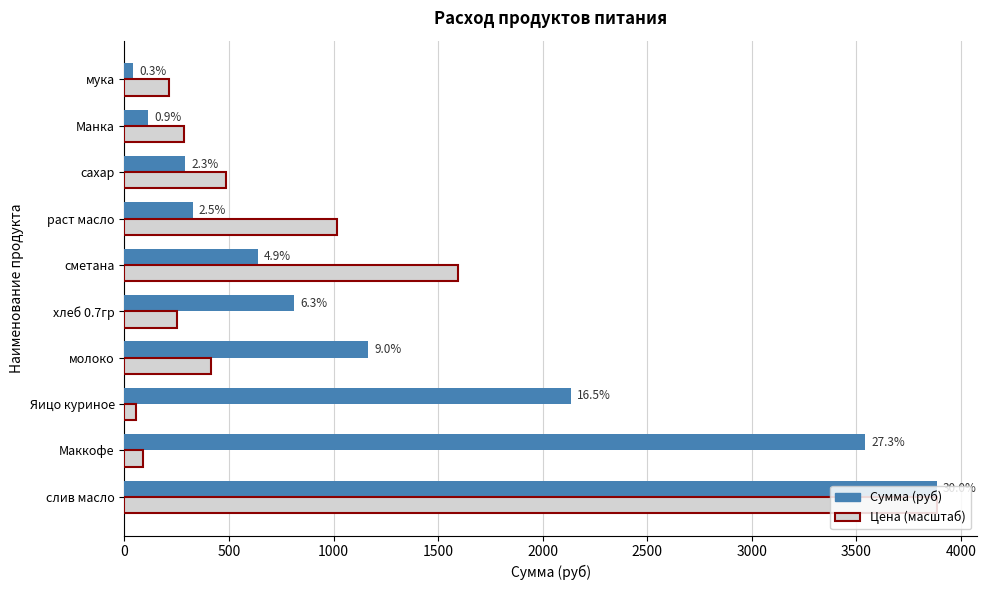

What are all the series names shown in the legend?

Сумма (руб), Цена (масштаб)